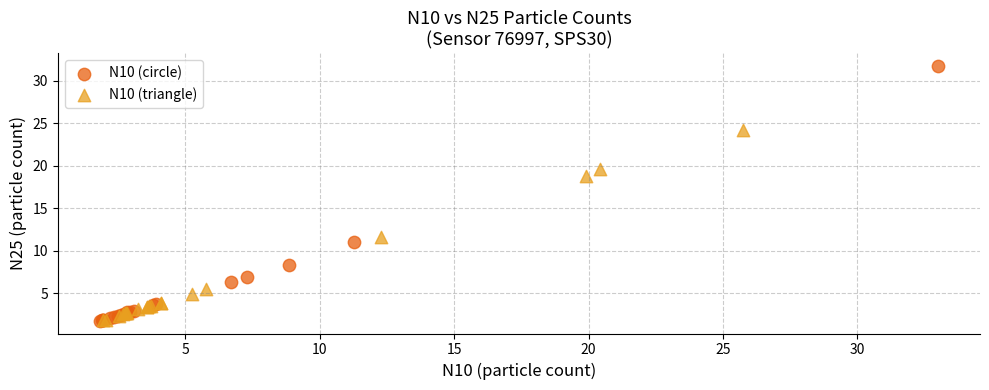

What are all the series names shown in the legend?

N10 (circle), N10 (triangle)